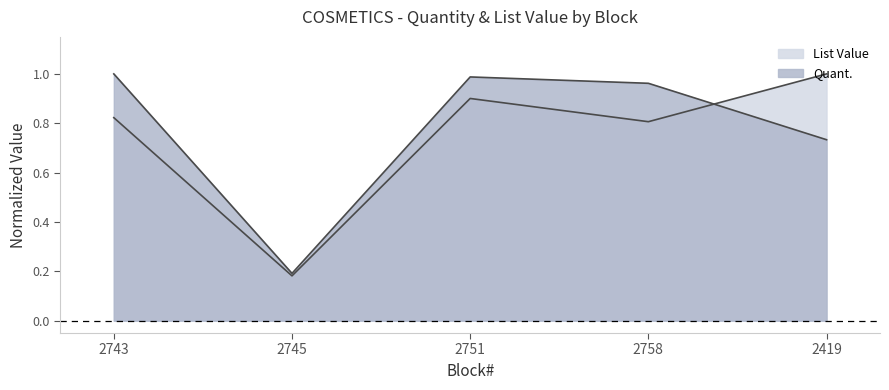

Which series changed the most between 2743 and 2419?

Quant.